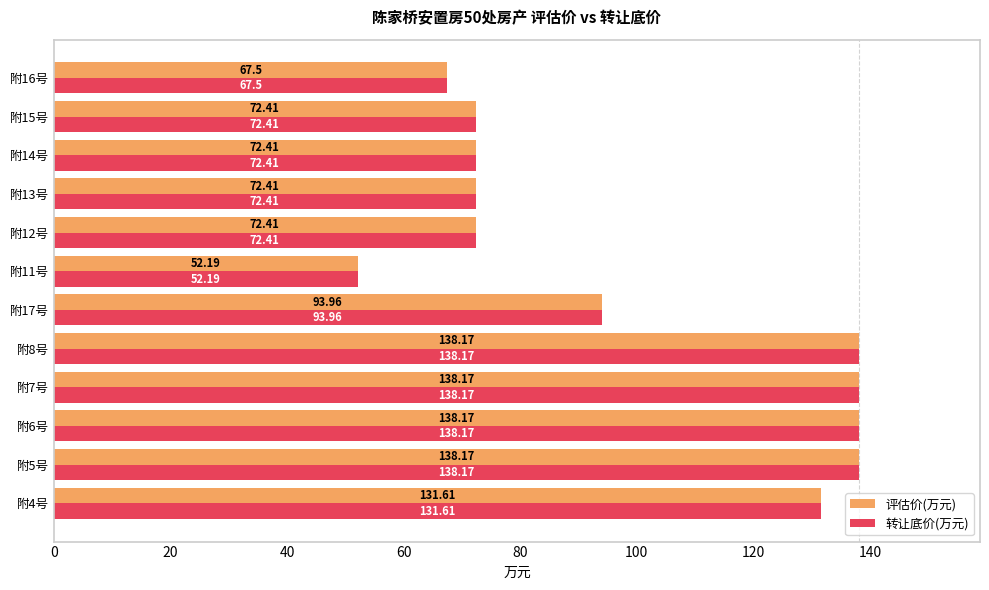

What is the difference between the maximum and minimum values in the 评估价(万元) series?

86.0